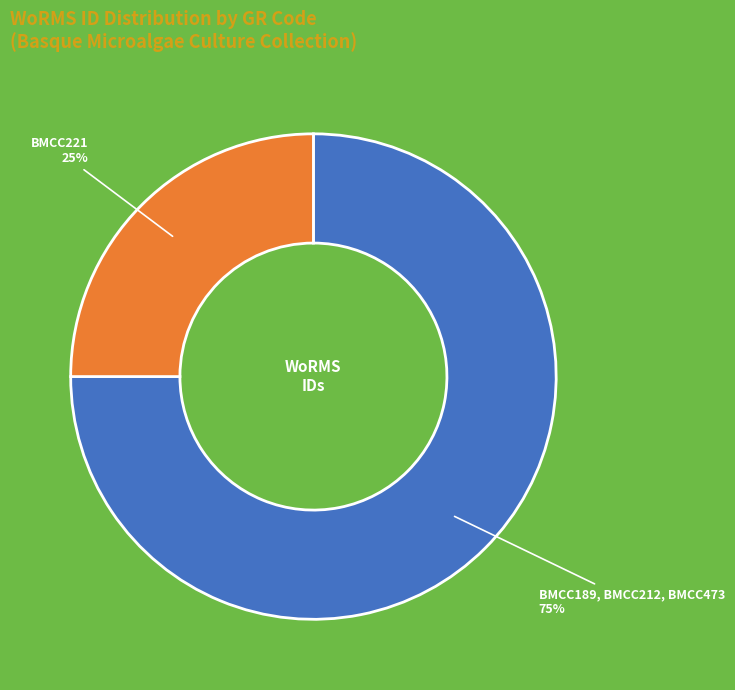

To the nearest percent, what is the combined percentage of BMCC221 and BMCC189, BMCC212, BMCC473?

100%